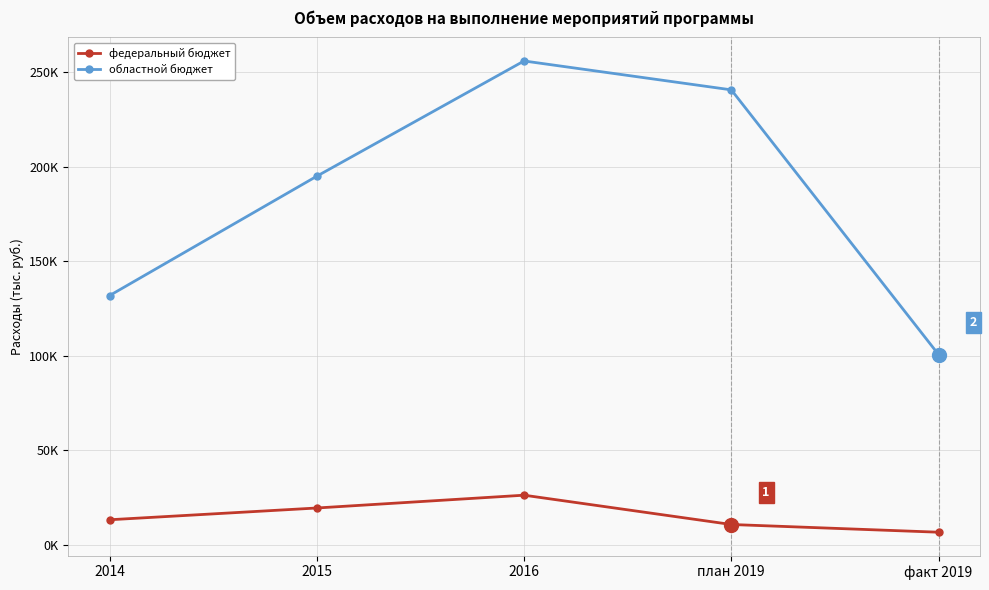

Is this an area chart (filled region under the line)?

No